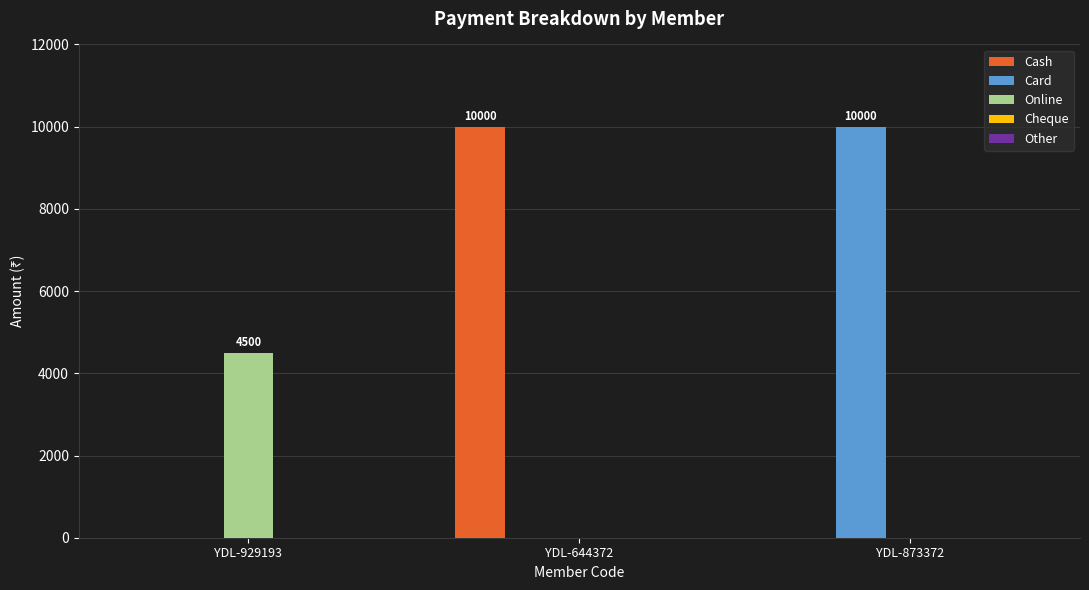

How many groups of bars are there?

3